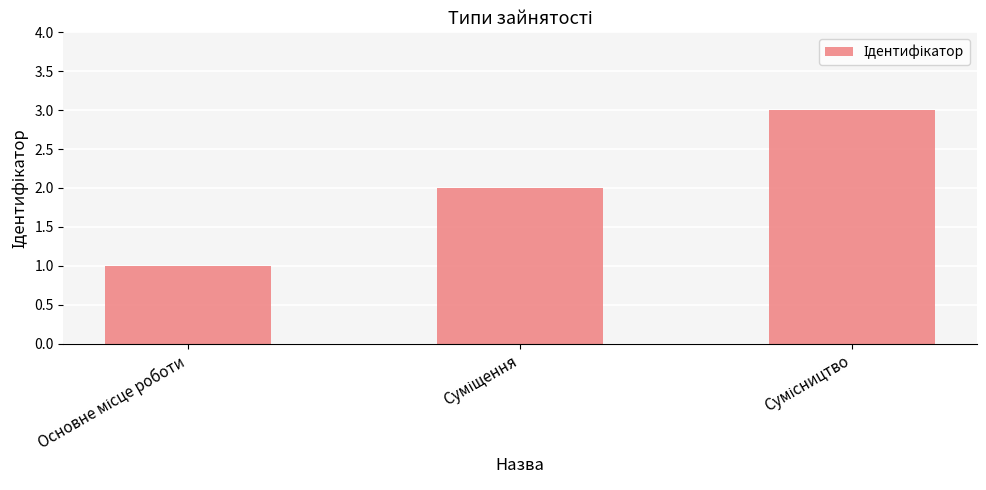

What is the maximum value shown in the chart?

3